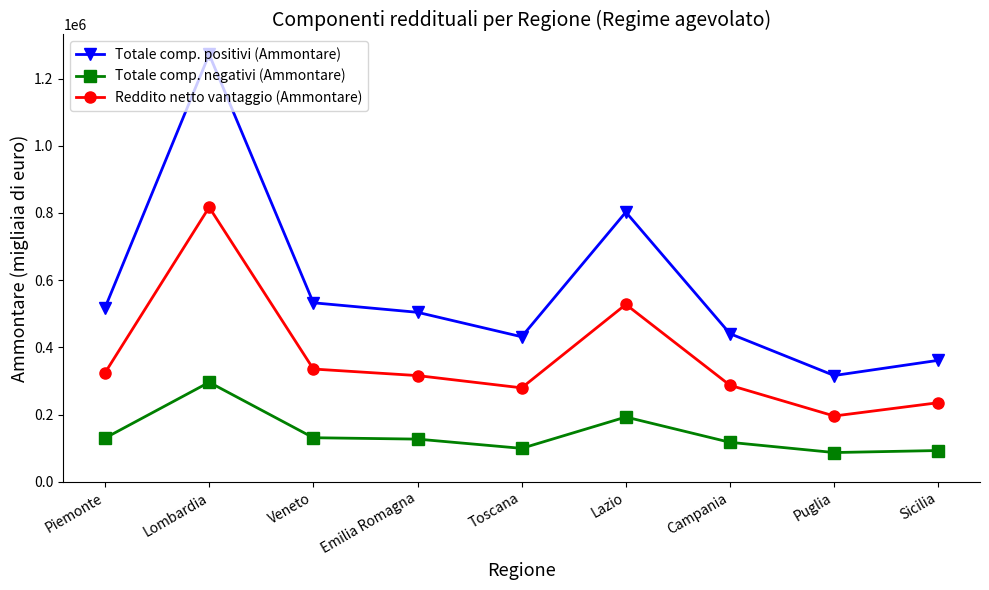

List the series in order of their peak value, highest first.

Totale comp. positivi (Ammontare), Reddito netto vantaggio (Ammontare), Totale comp. negativi (Ammontare)